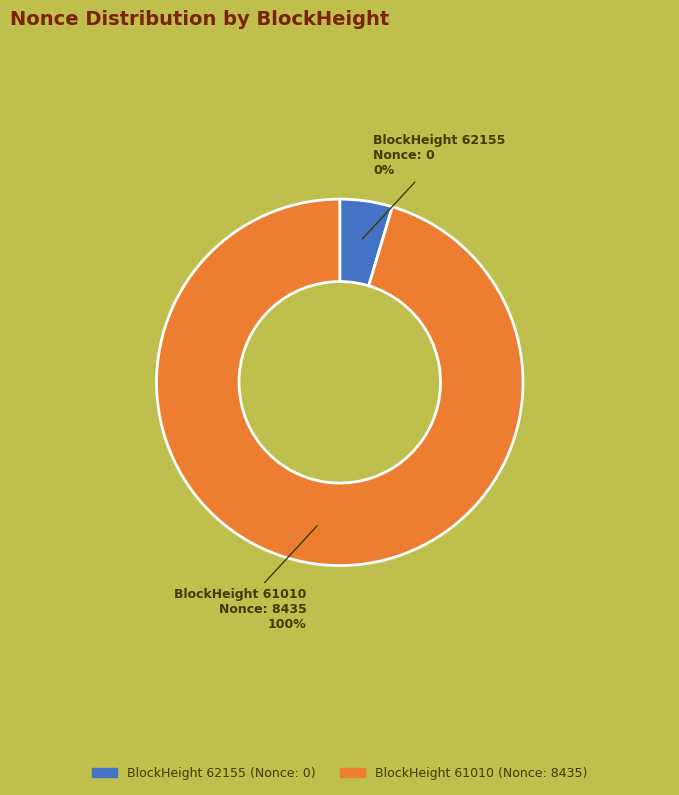

The 62155 slice represents 9% of the pie. True or false?

False